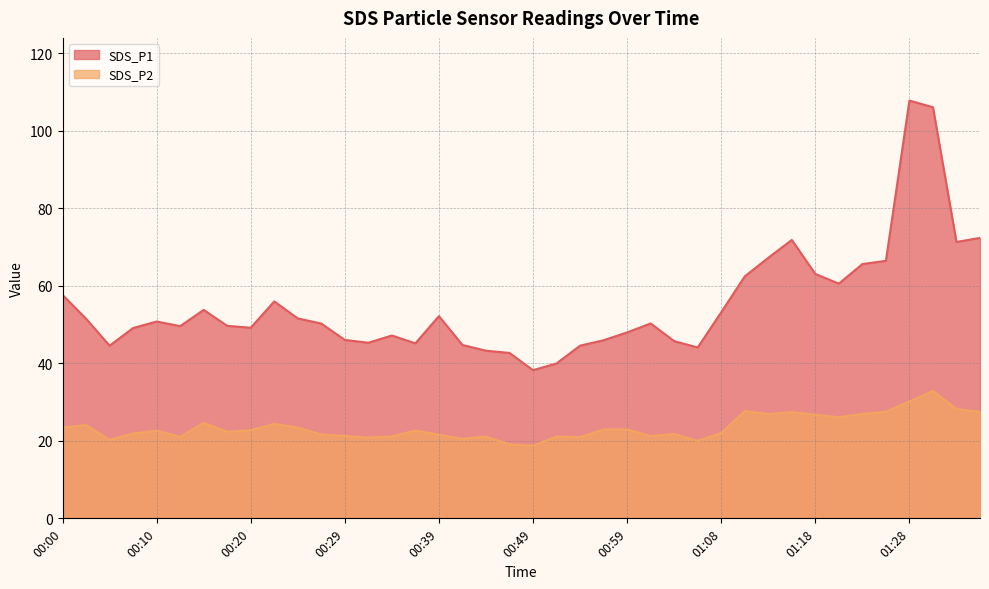

Reading left to right, extract all data points from this chart.

SDS_P1: 57.6	51.5	44.5	49.1	50.8	49.6	53.8	49.7	49.2	56.0	51.6	50.2	46.0	45.3	47.2	45.1	52.2	44.7	43.2	42.7	38.2	40.0	44.5	46.0	48.0	50.3	45.7	44.1	53.2	62.4	67.2	71.8	63.0	60.5	65.6	66.4	107.8	106.0	71.3	72.3
SDS_P2: 23.4	24.1	20.2	21.9	22.6	21.0	24.6	22.3	22.7	24.4	23.4	21.6	21.2	20.8	21.1	22.6	21.6	20.5	21.1	19.1	18.8	21.1	20.9	22.9	22.9	21.2	21.8	20.0	22.0	27.7	26.9	27.4	26.7	26.1	26.9	27.5	30.1	32.9	28.2	27.5